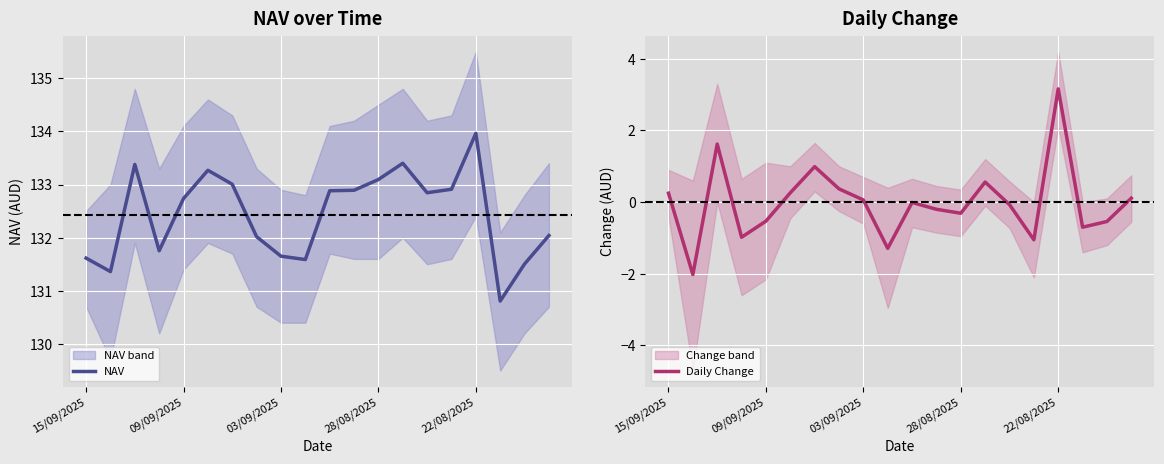

What is the maximum value shown in the chart?

134.0